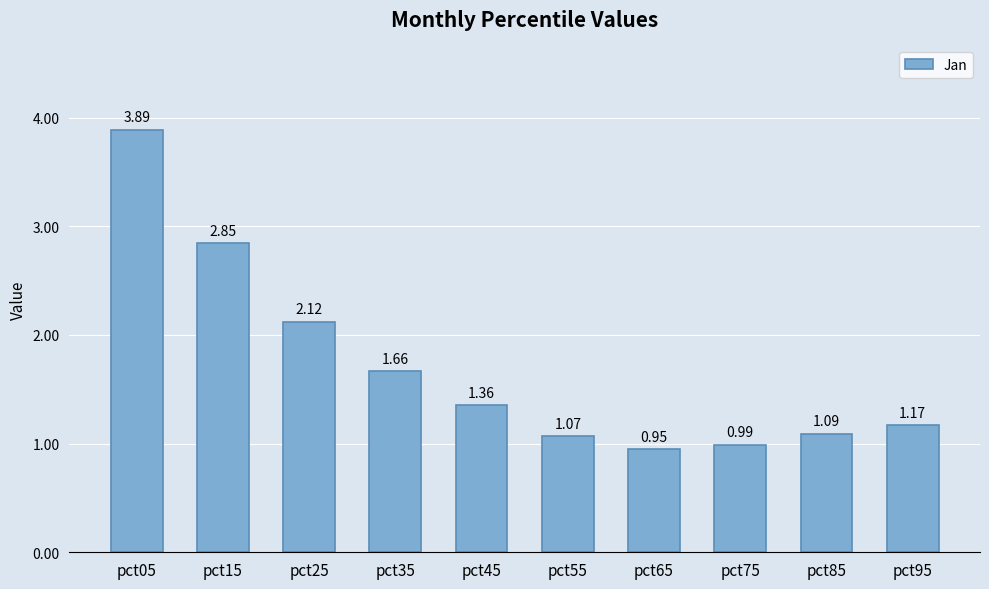

What is the sum of all values?

17.1